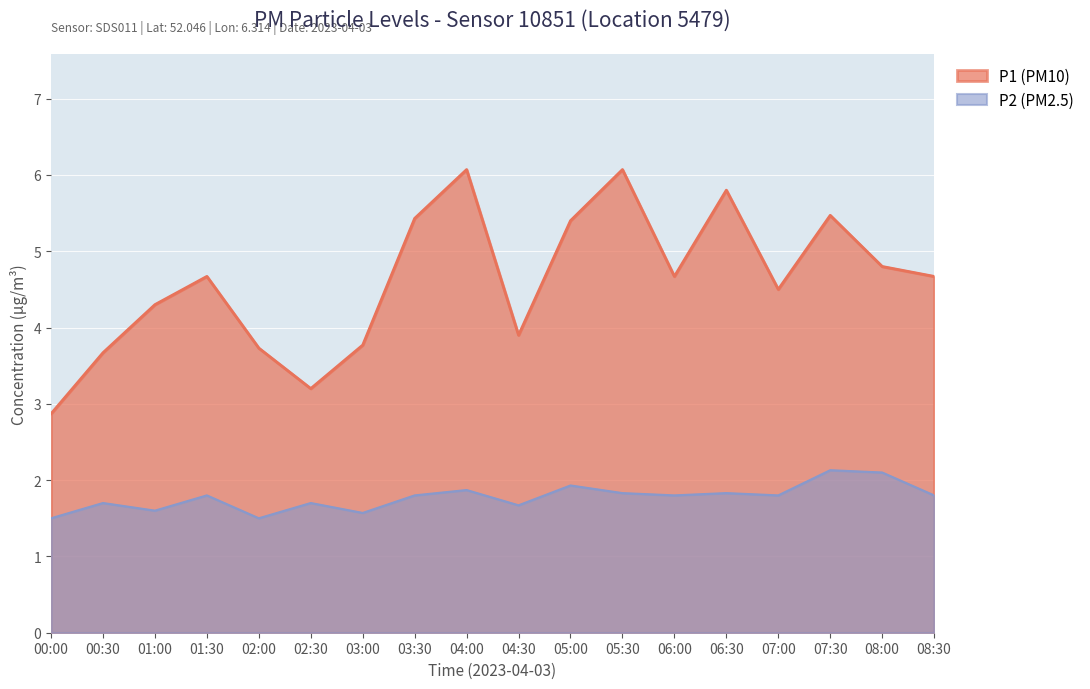

Reading left to right, what are all the values shown in this chart?

P1: 2.9	3.7	4.3	4.7	3.7	3.2	3.8	5.4	6.1	3.9	5.4	6.1	4.7	5.8	4.5	5.5	4.8	4.7
P2: 1.5	1.7	1.6	1.8	1.5	1.7	1.6	1.8	1.9	1.7	1.9	1.8	1.8	1.8	1.8	2.1	2.1	1.8